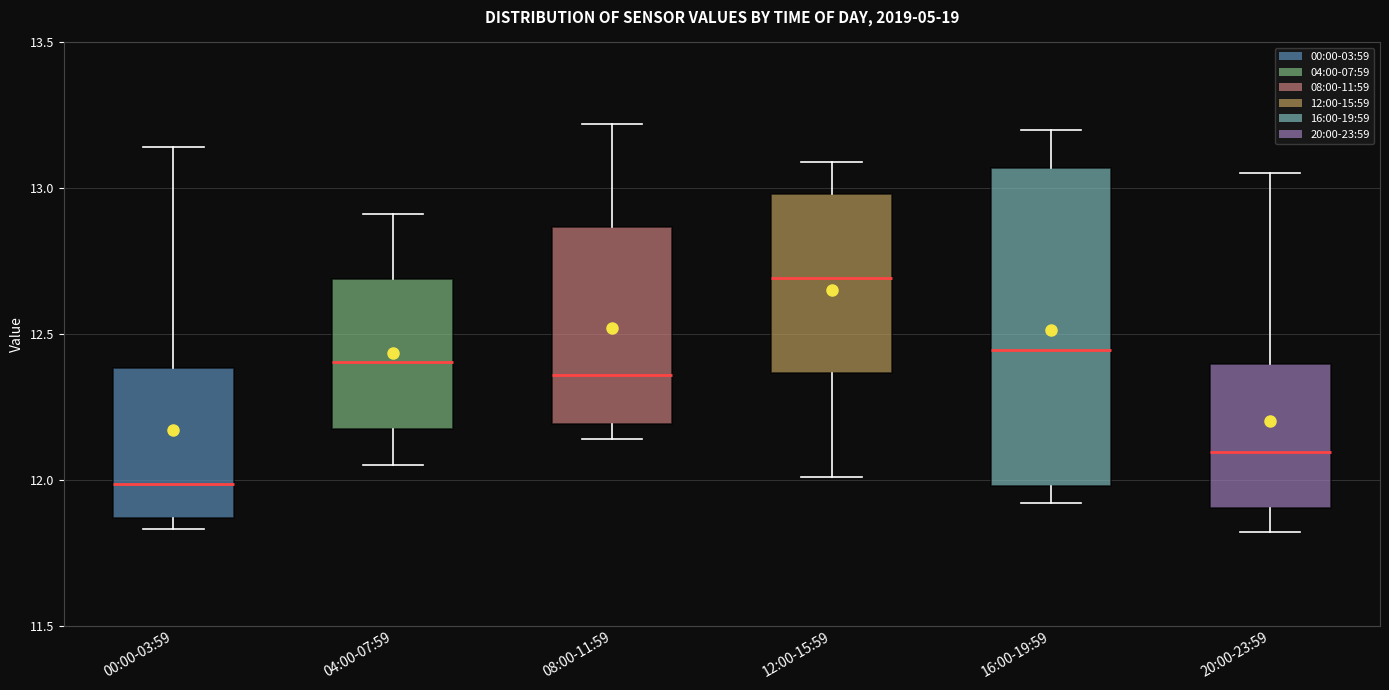

Comparing the boxes themselves (not the whiskers), which one is the tallest?

16:00-19:59